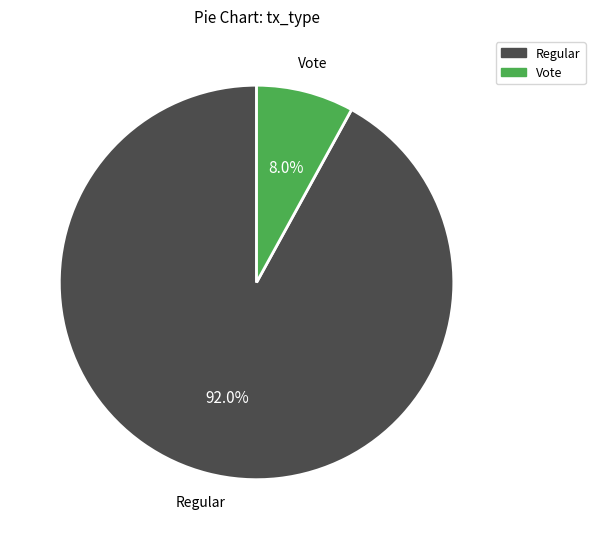

Count the number of slices in the pie.

2